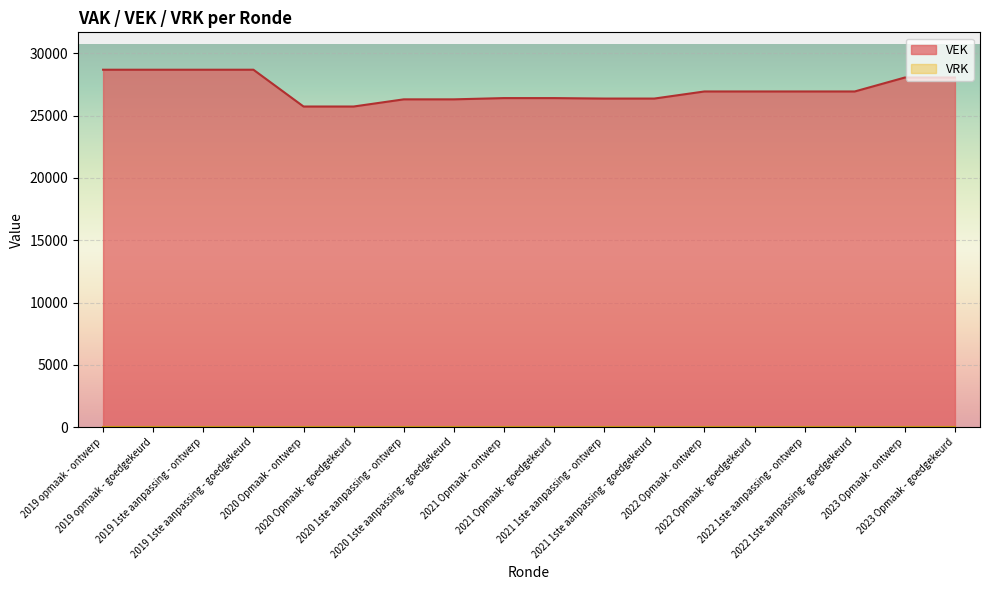

The value at 2020 1ste aanpassing - ontwerp is 46686. True or false?

False